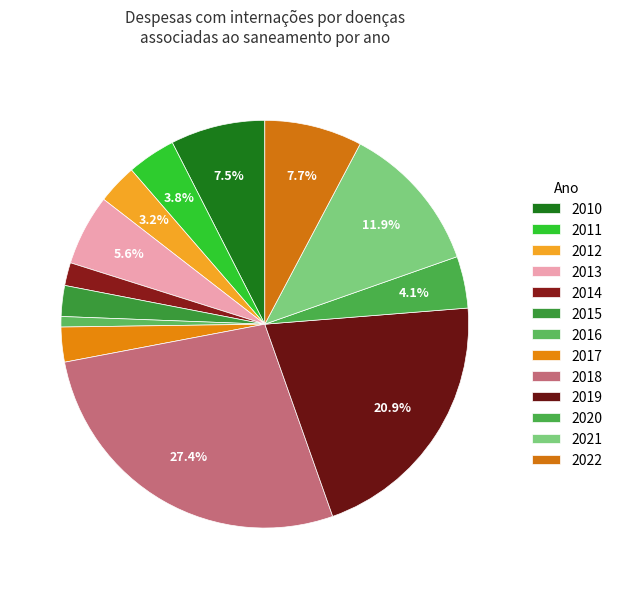

True or false: 2012 accounts for 3% of the total.

True